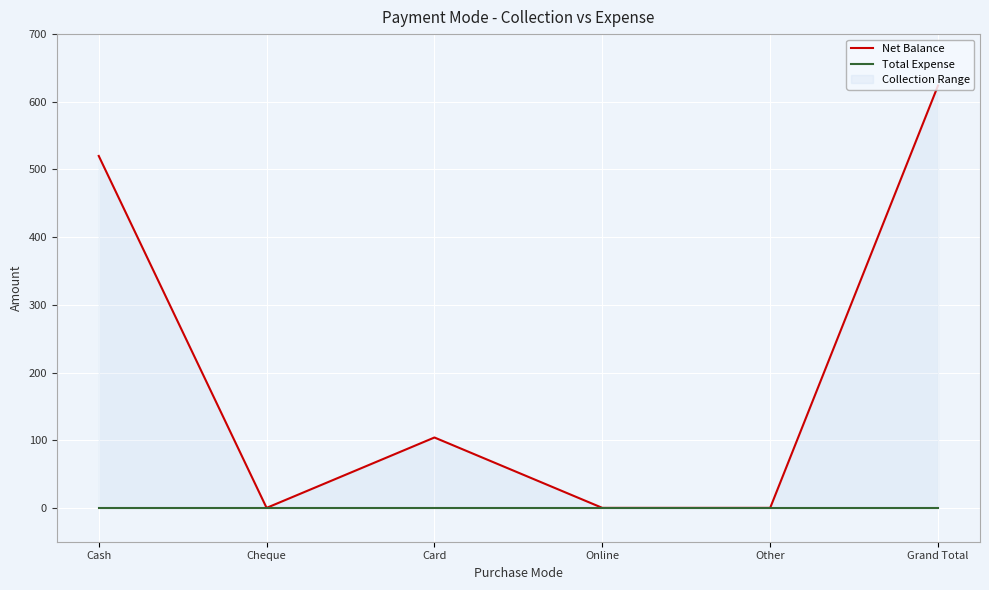

Where is Total Expense nearest to the value 0?

Cash